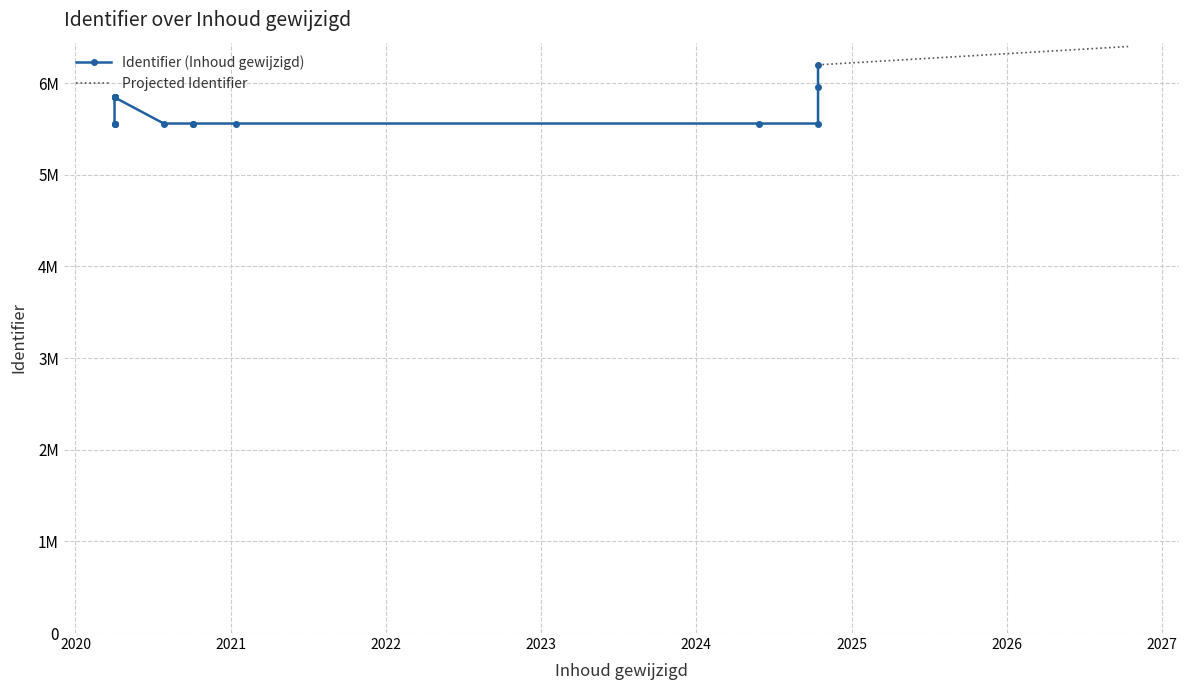

What is the change in value from 2020-04-02 to 2020-04-02?

+285830